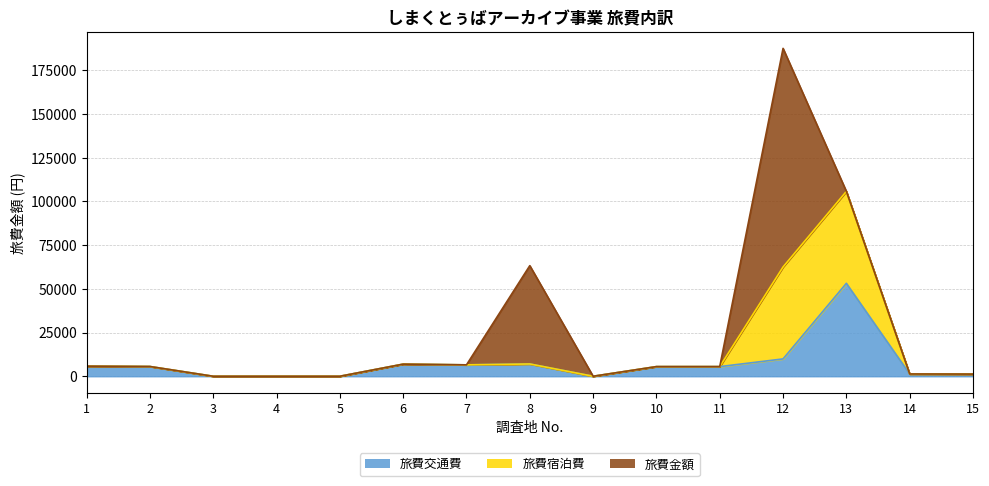

What are all the series names shown in the legend?

旅費金額, 旅費宿泊費, 旅費交通費